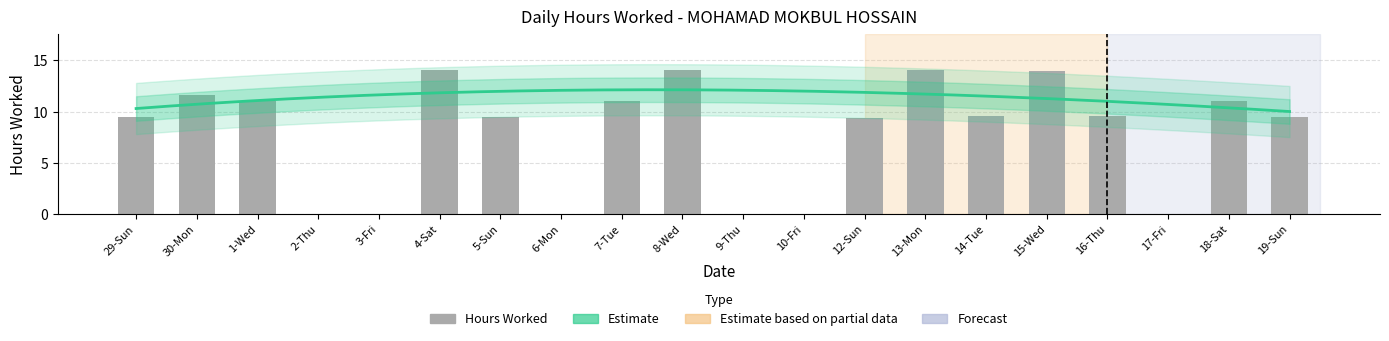

Rank the categories by value from highest to lowest.

13-Mon, 8-Wed, 4-Sat, 15-Wed, 30-Mon, 7-Tue, 18-Sat, 1-Wed, 16-Thu, 14-Tue, 29-Sun, 5-Sun, 19-Sun, 12-Sun, 2-Thu, 3-Fri, 6-Mon, 9-Thu, 10-Fri, 17-Fri